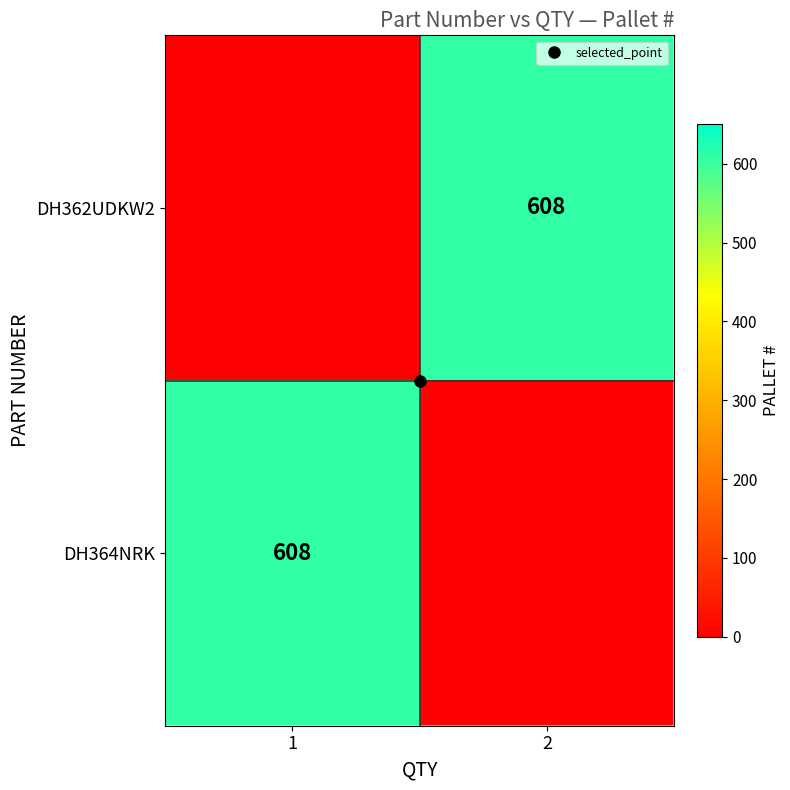

Which series has the largest total across all categories?

DH362UDKW2